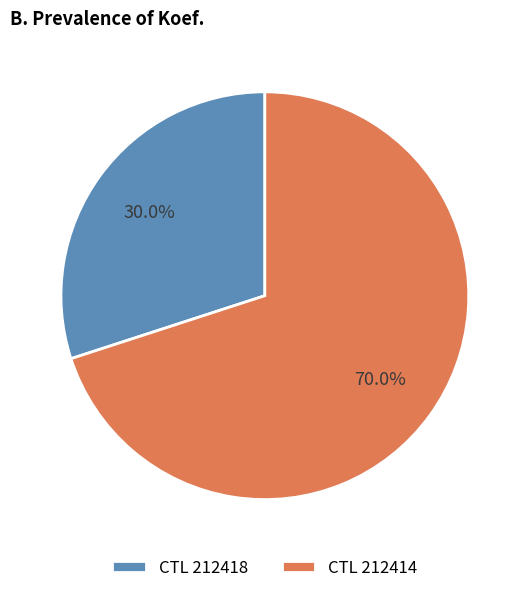

Which category has the smallest portion of the pie?

CTL 212418